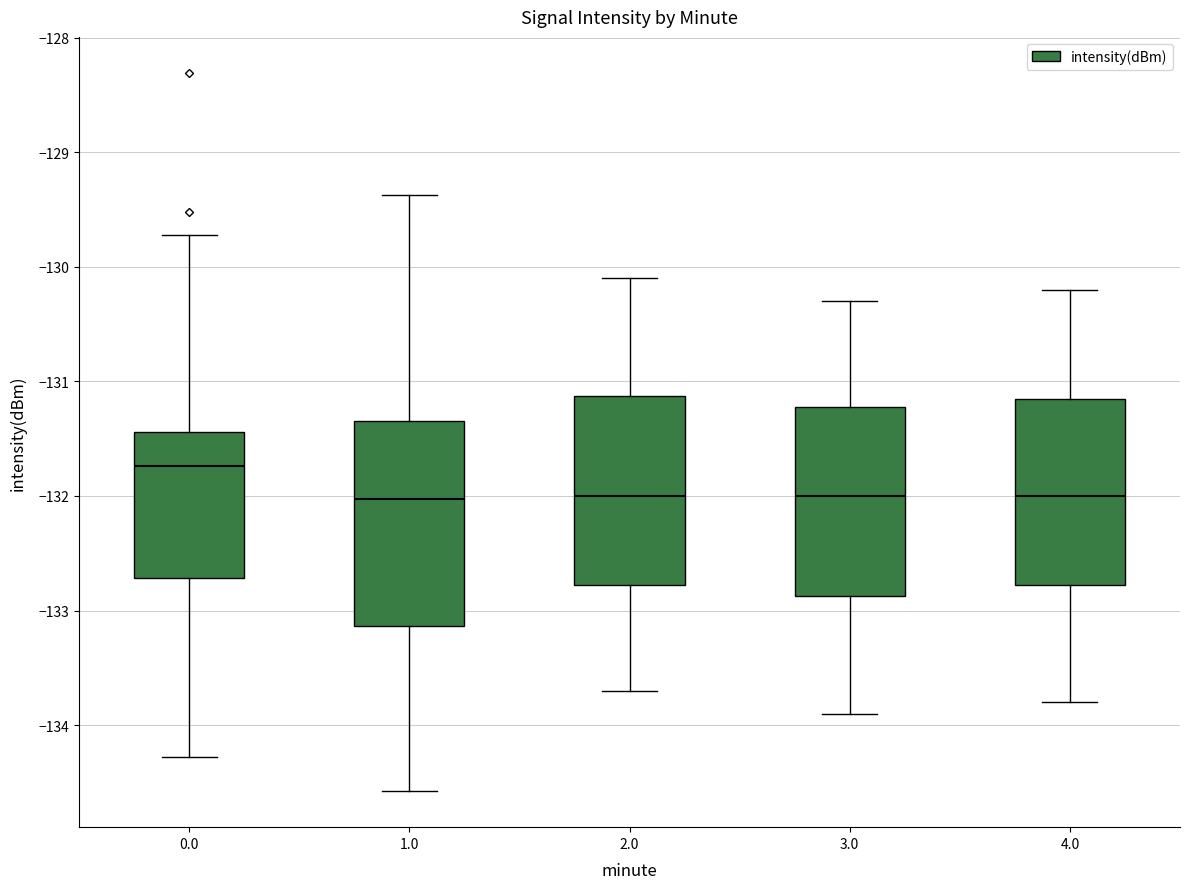

Reading left to right, read every box against the y-axis: the position of its median line, the range the box covers, and the ends of its whiskers. The values are not printed on the chart, so give them approximately, as read against the axis.

0.0: median -131.7, box -132.7 to -131.4, whiskers -134.3 to -129.7
1.0: median -132.0, box -133.1 to -131.3, whiskers -134.6 to -129.4
2.0: median -132.0, box -132.8 to -131.1, whiskers -133.7 to -130.1
3.0: median -132.0, box -132.9 to -131.2, whiskers -133.9 to -130.3
4.0: median -132.0, box -132.8 to -131.1, whiskers -133.8 to -130.2